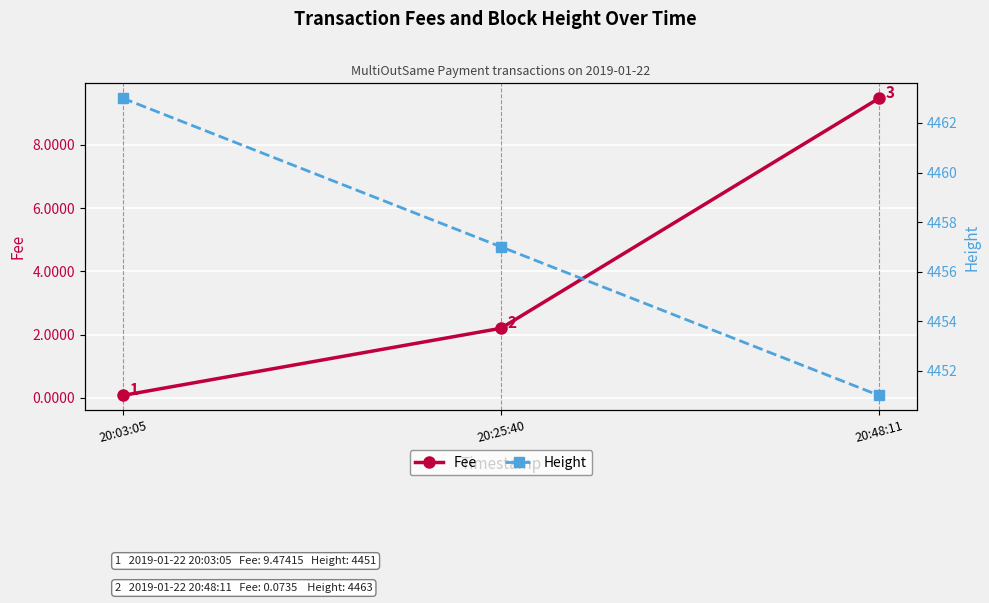

What is the label of the 3rd point from the left?

20:48:11